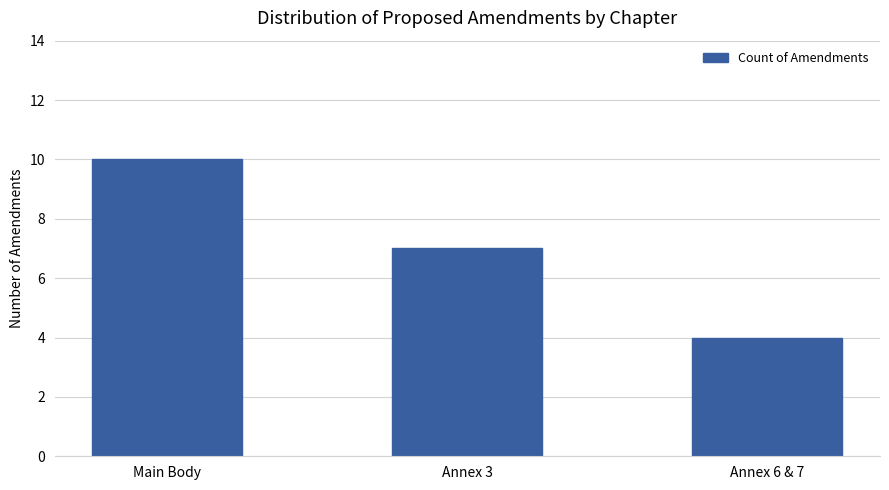

What position from the left is Annex 6 & 7?

3